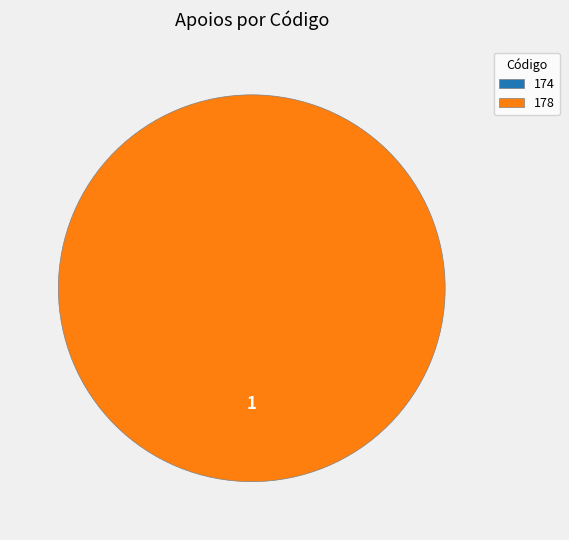

To the nearest percent, what is the difference between the largest and smallest slice percentages?

100%